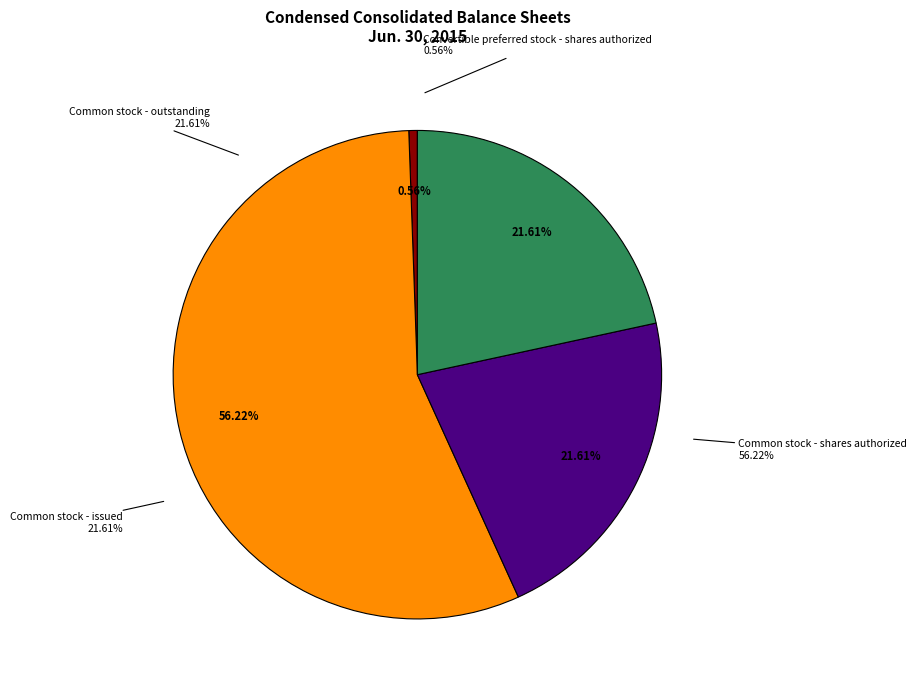

Does any single category account for the majority?

Yes